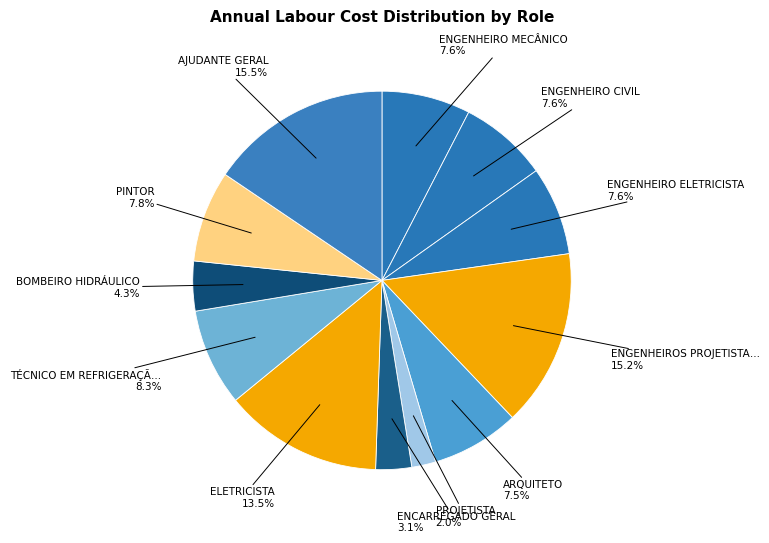

To the nearest percent, what is the difference between the largest and smallest slice percentages?

13%